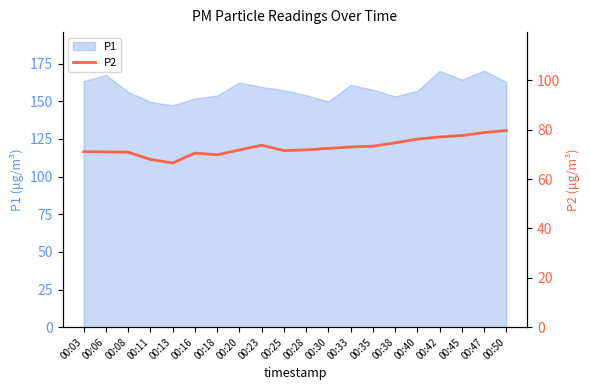

The chart shows a value of 74.7 at 00:38. True or false?

True